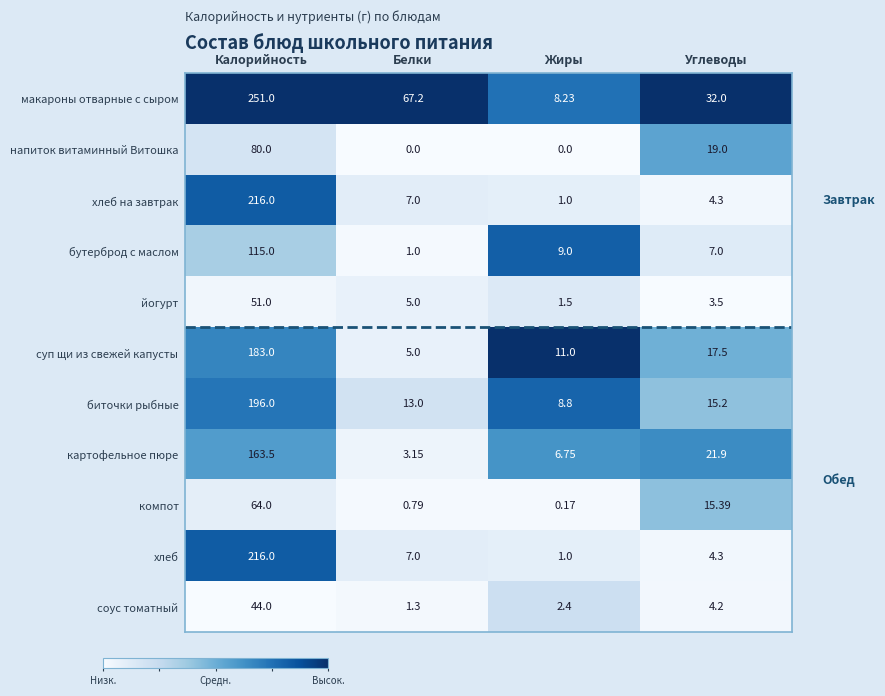

At which label does суп щи из свежей капусты first exceed 17?

Калорийность